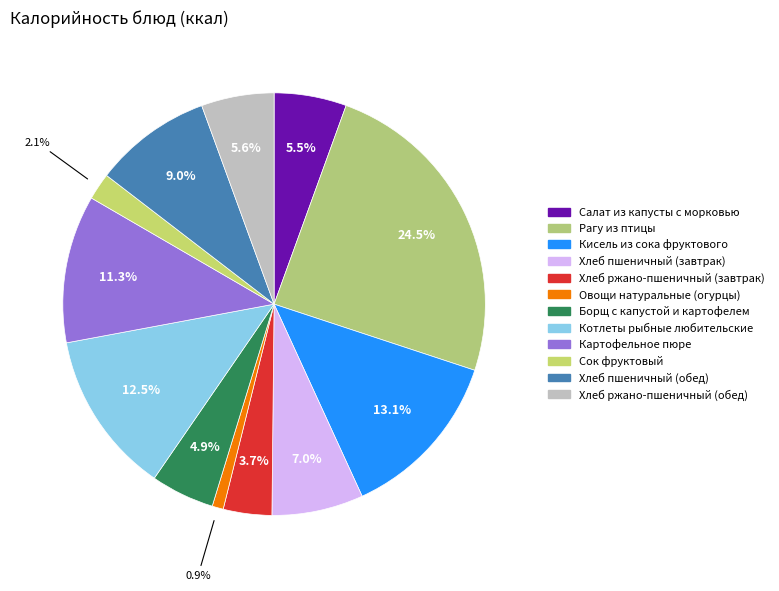

Is there any slice that represents more than half of the pie?

No